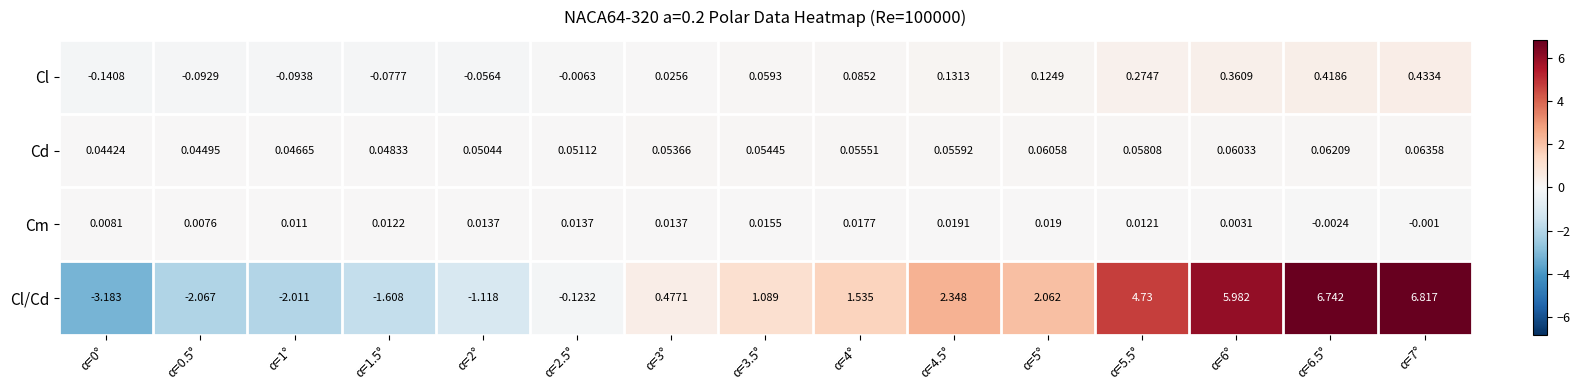

At how many categories does at least one series exceed 4?

4